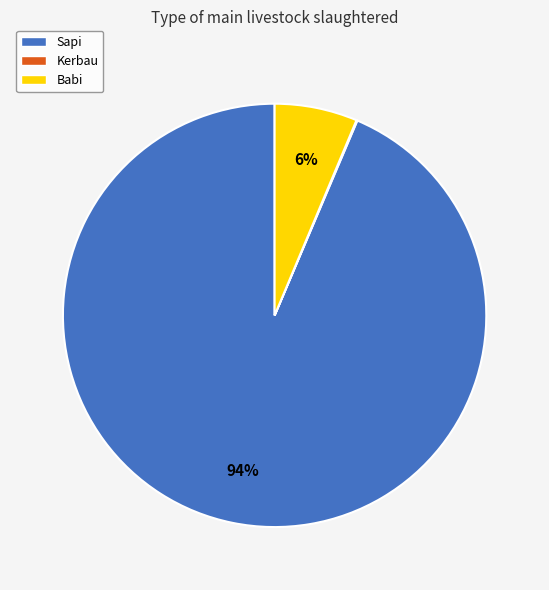

Does Sapi account for over 50% of the chart?

Yes